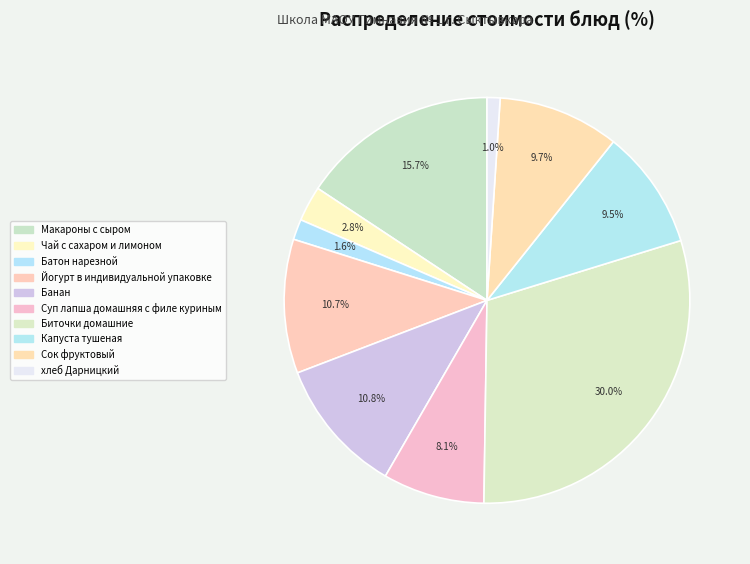

The Йогурт в индивидуальной упаковке slice represents 11% of the pie. True or false?

True